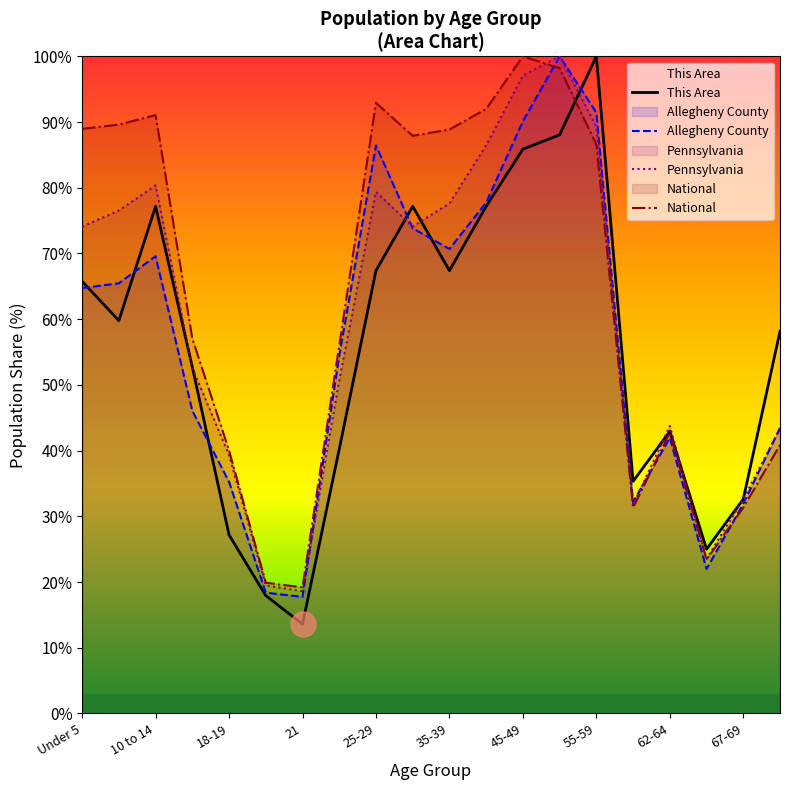

How many data points in This Area are above 59?

10